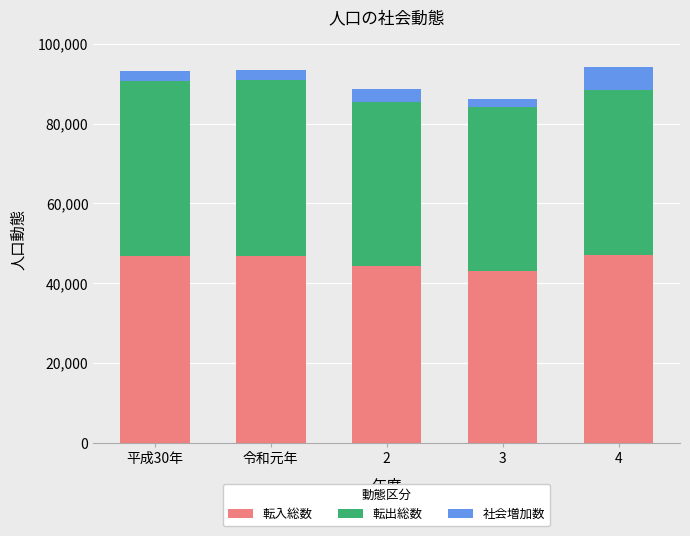

The value of 転入総数 at 4 is 47136. True or false?

True